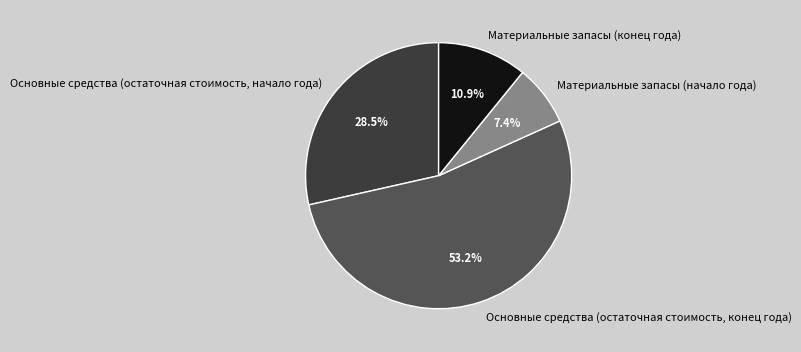

The Материальные запасы (начало года) slice represents 7% of the pie. True or false?

True